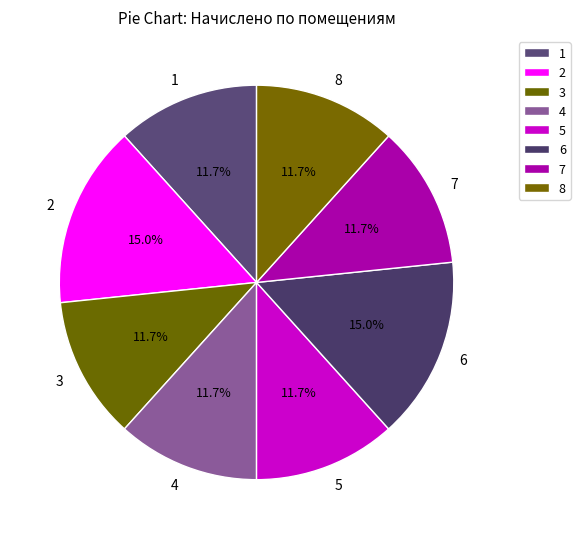

Does 2 account for over 50% of the chart?

No